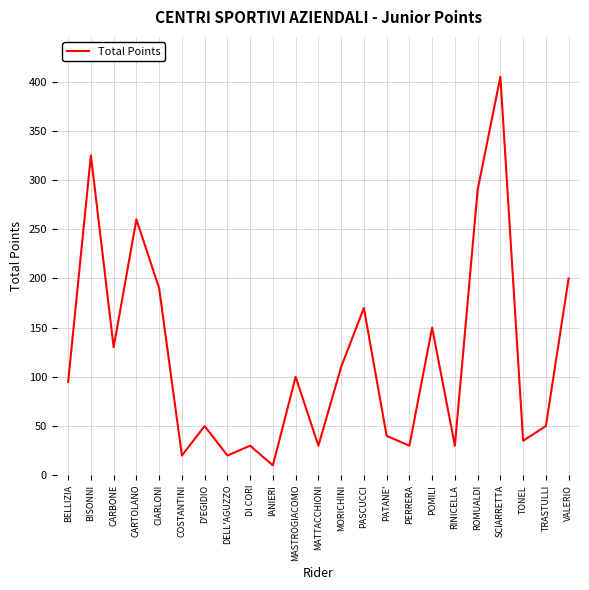

The chart shows a value of 170 at PASCUCCI. True or false?

True